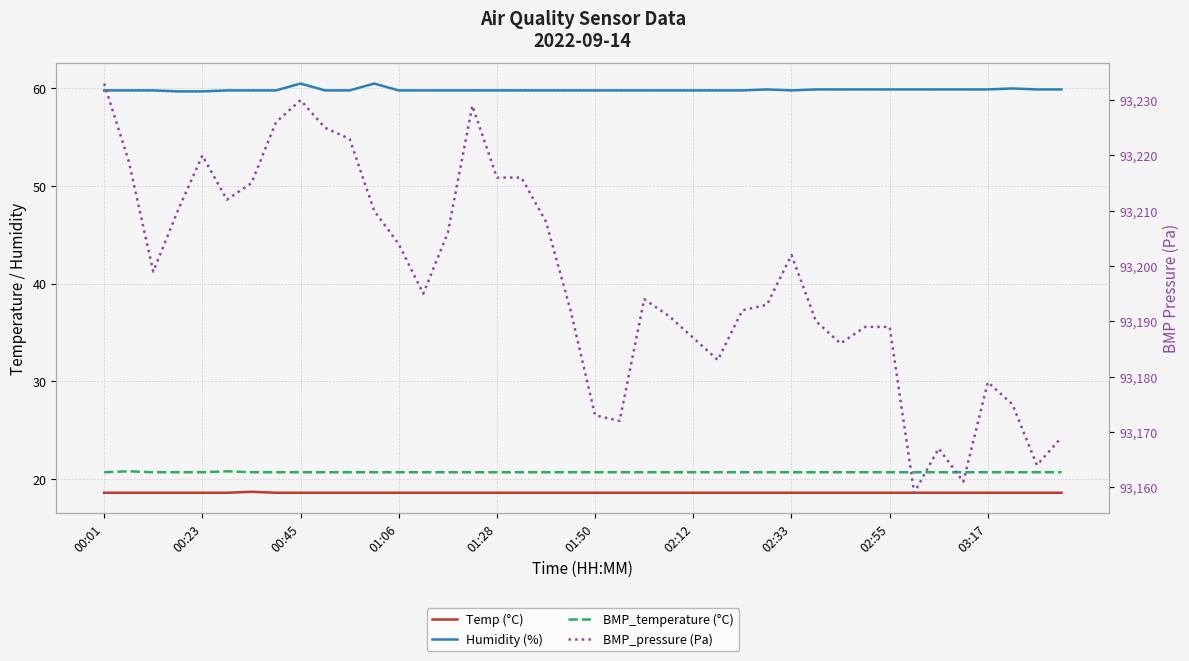

At how many categories does at least one series exceed 91594?

40